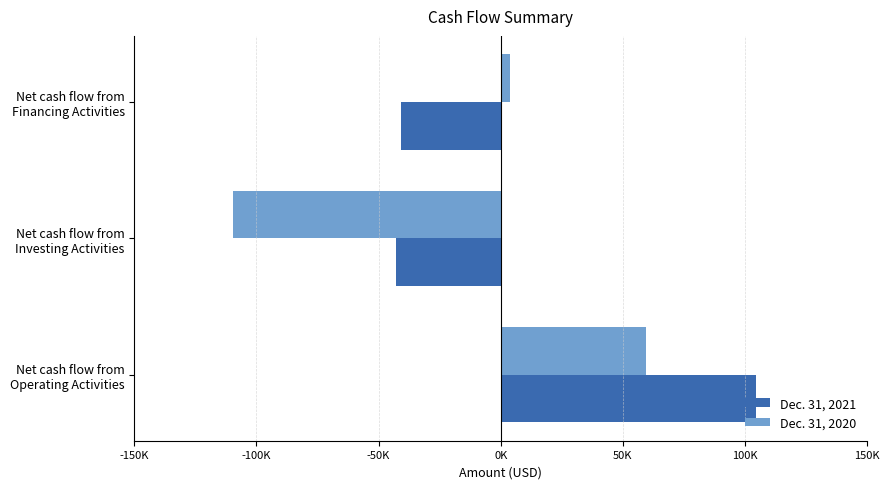

What is the value of the Dec. 31, 2020 bar at the 3rd from the left?

3967